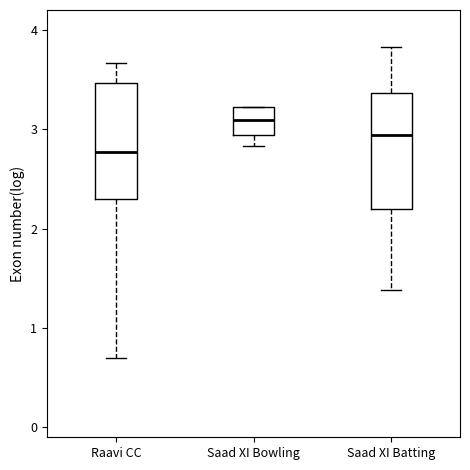

Reading left to right, read every box against the y-axis: the position of its median line, the range the box covers, and the ends of its whiskers. The values are not printed on the chart, so give them approximately, as read against the axis.

Raavi CC: median 2.8, box 2.3 to 3.5, whiskers 0.7 to 3.7
Saad XI Bowling: median 3.1, box 2.9 to 3.2, whiskers 2.8 to 3.2
Saad XI Batting: median 2.9, box 2.2 to 3.4, whiskers 1.4 to 3.8